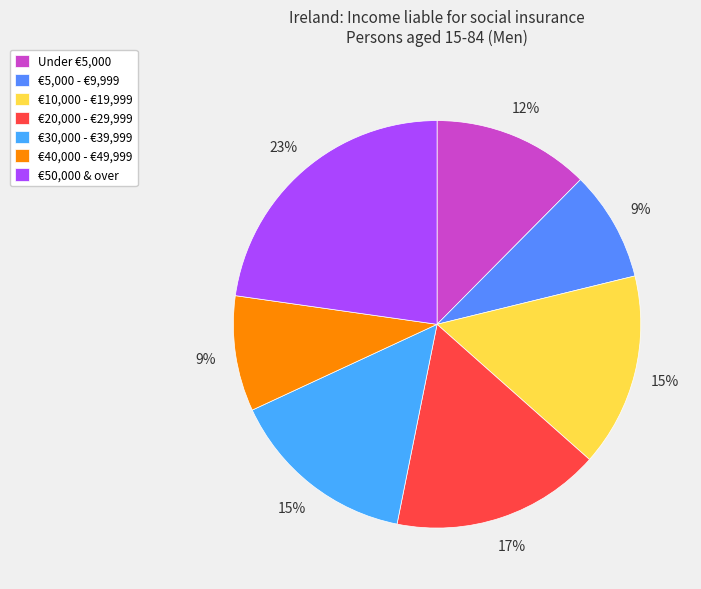

Is €30,000 - €39,999 the majority of the pie?

No